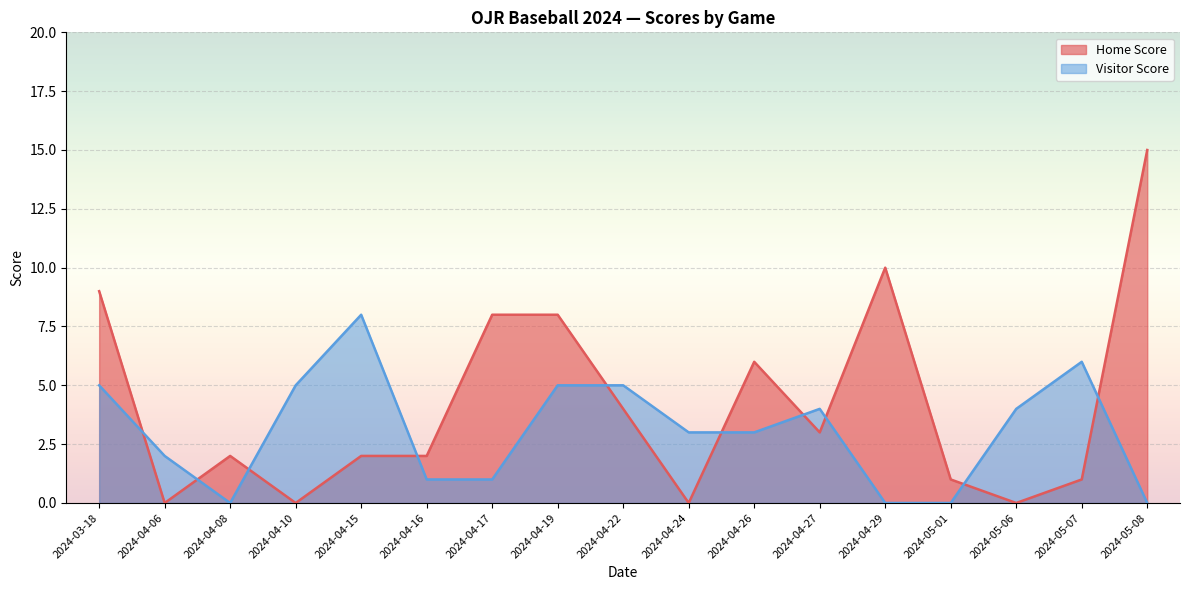

Where is the first local maximum for Home Score?

2024-04-08